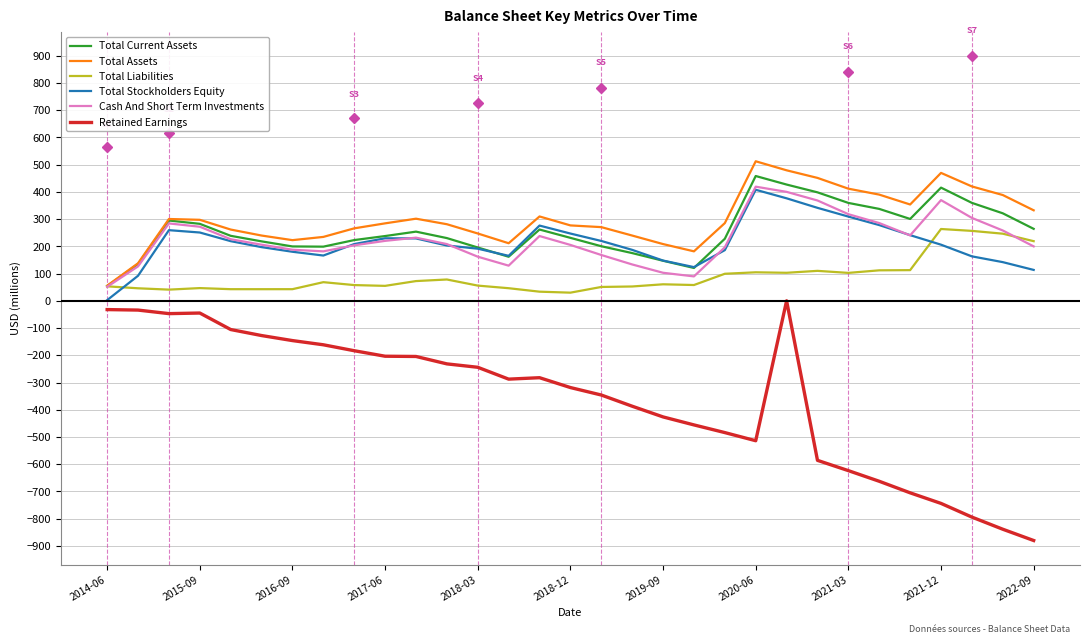

What is the maximum value shown in the chart?

512.2